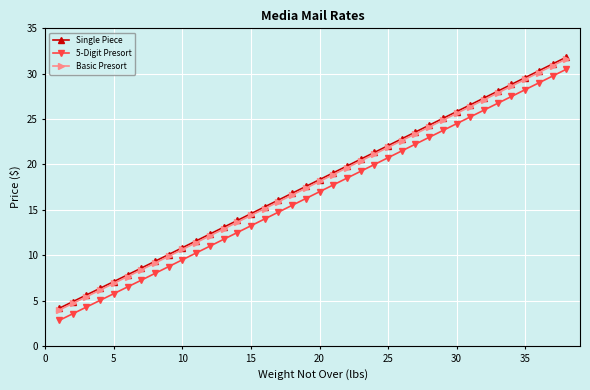

How many distinct data groups are displayed?

3